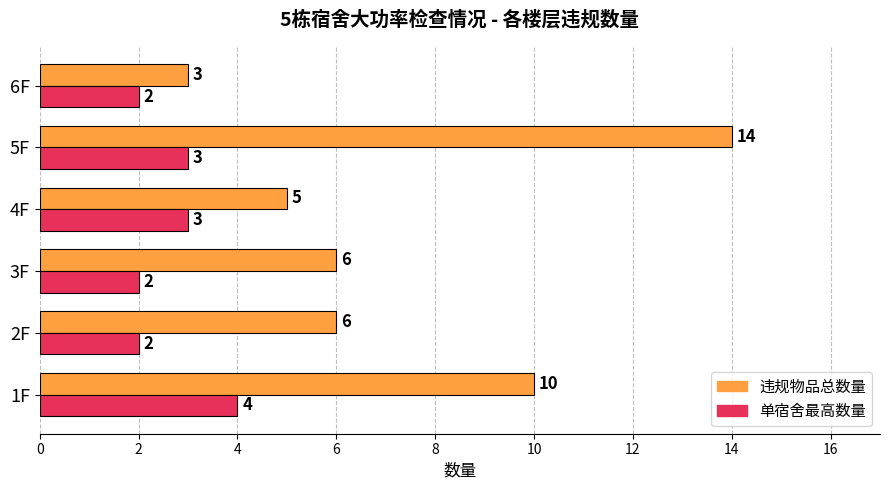

The value of 违规物品总数量 at 1F is 16. True or false?

False